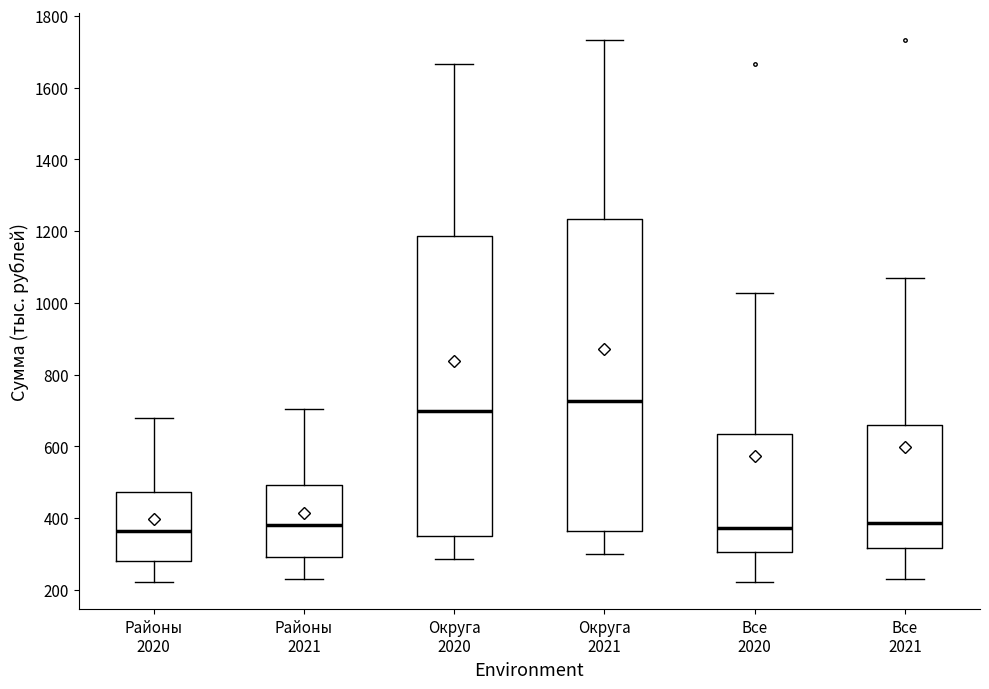

Where does the median line of the box for Округа 2020 sit on the y-axis? The values are not printed on the chart, so give them approximately, as read against the axis.

700